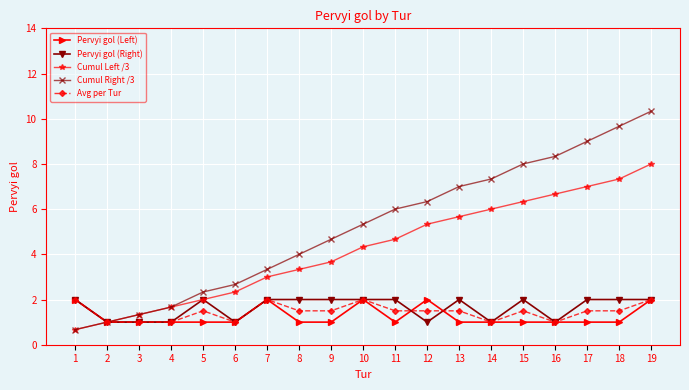

What value does the Pervyi gol (Left) series have at 18?

1.0